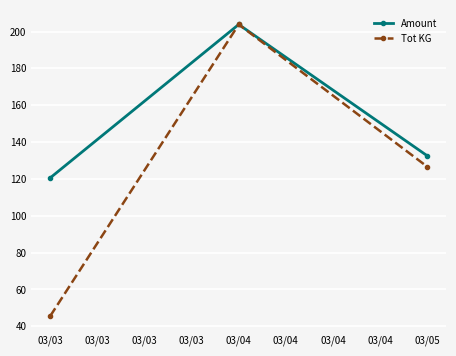

The value of Tot KG at 03/03 is 109.3. True or false?

False